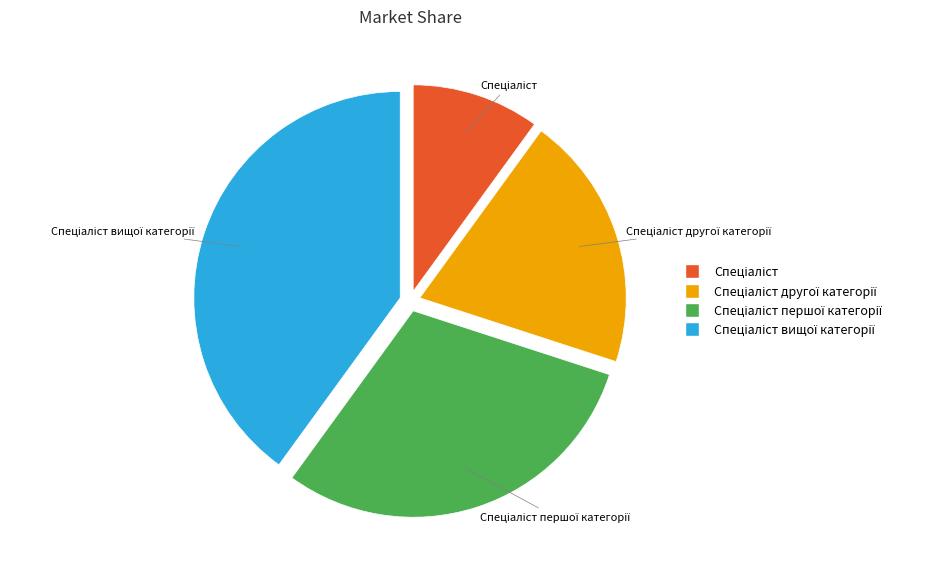

Is there a majority slice in this chart?

No